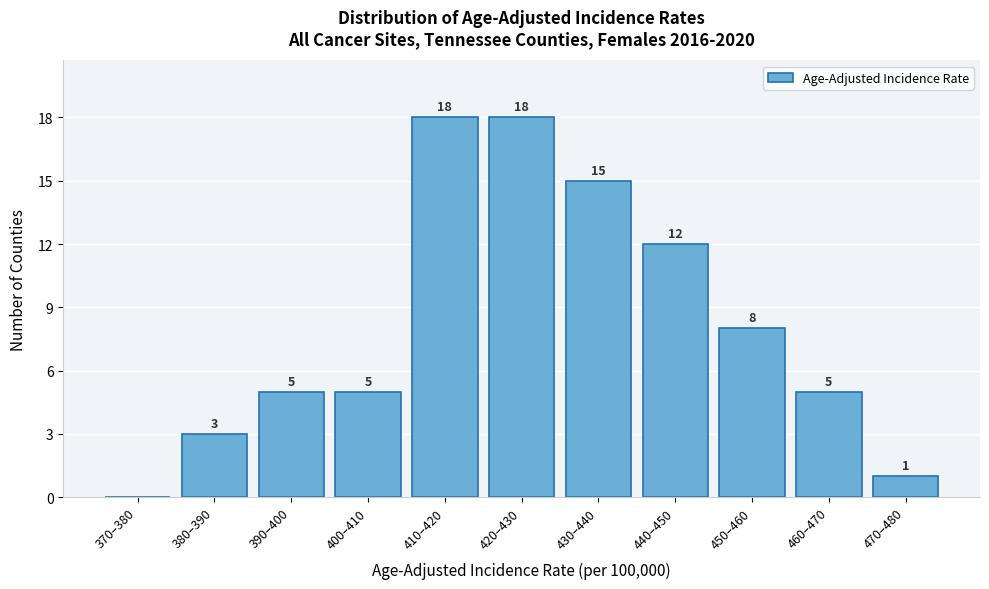

Reading left to right, what are all the values shown in this chart?

370–380=0	380–390=3	390–400=5	400–410=5	410–420=18	420–430=18	430–440=15	440–450=12	450–460=8	460–470=5	470–480=1